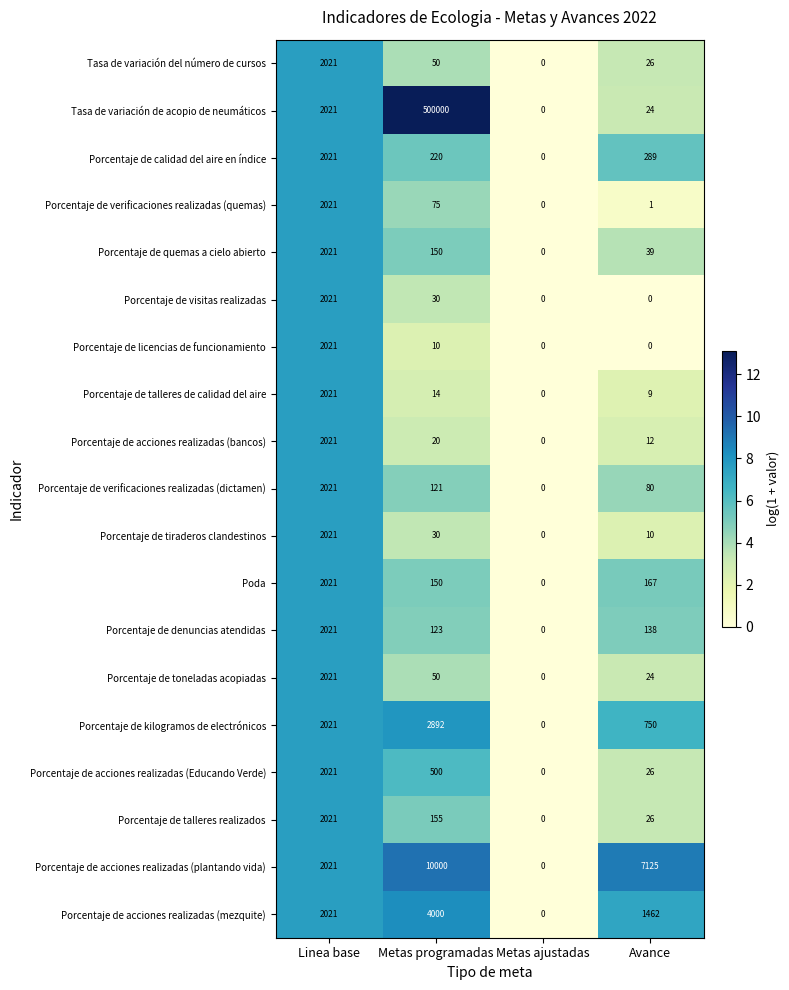

At how many categories does at least one series exceed 7?

3